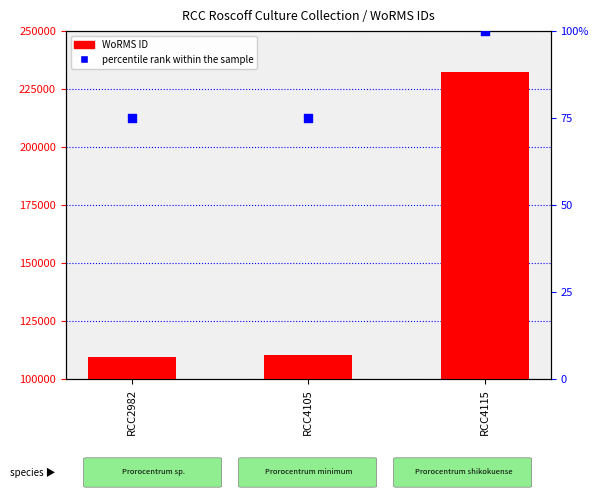

Which series has the largest Y range (max minus min)?

WoRMS ID